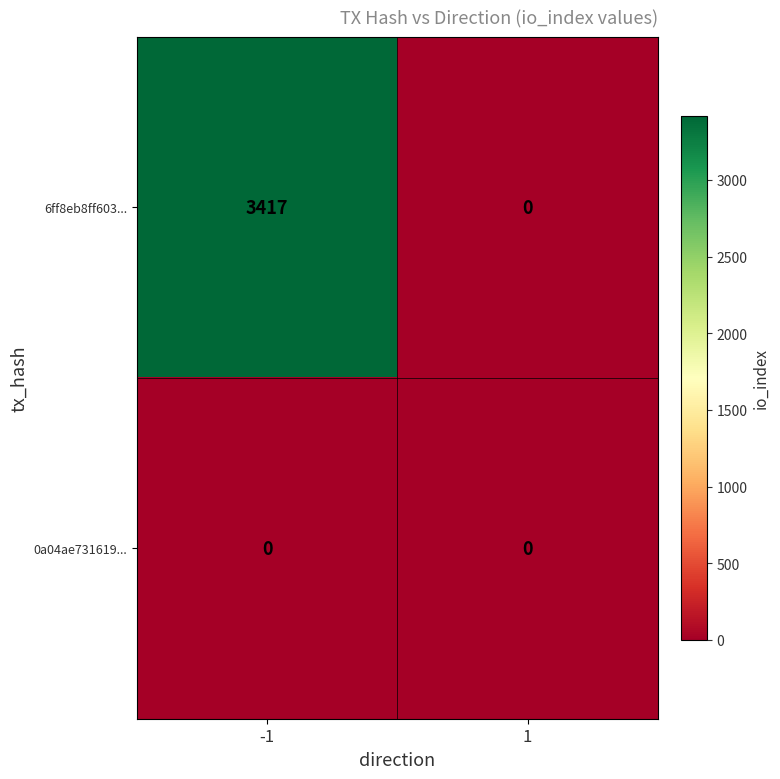

Which series has the largest range (max minus min)?

6ff8eb8ff603...